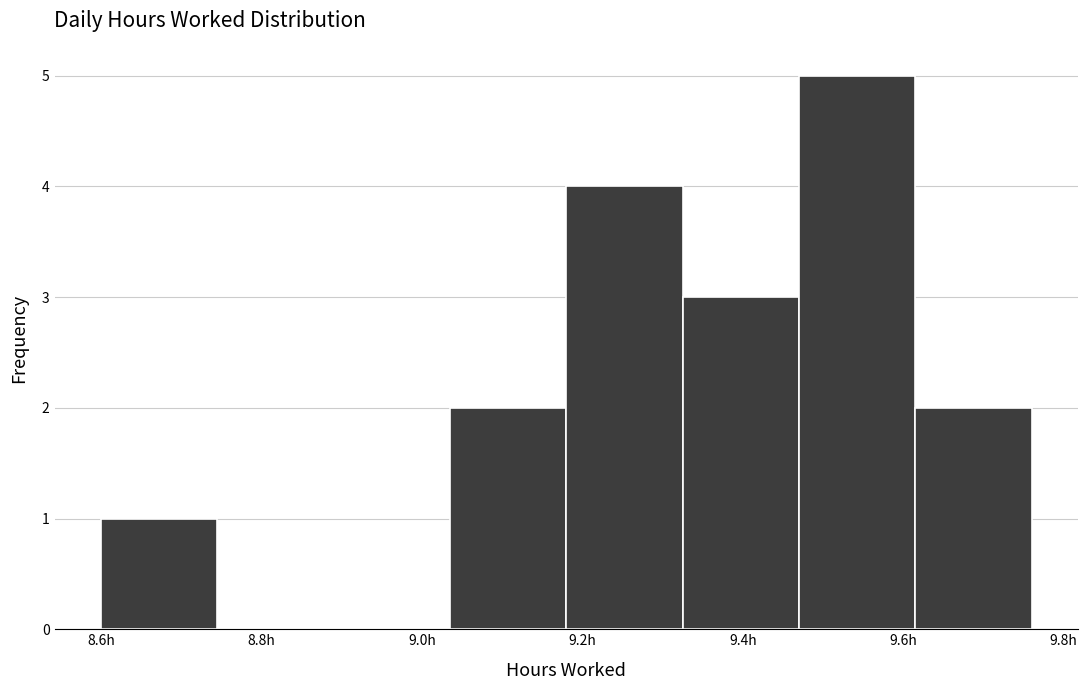

Reading left to right, list every bar in this chart as the range it spans on the x-axis followed by its height. Neither the bar edges nor the heights are printed on the chart, so give them approximately, as read against the axes.

8.600 to 8.745: 1
8.745 to 8.890: 0
8.890 to 9.035: 0
9.035 to 9.180: 2
9.180 to 9.325: 4
9.325 to 9.470: 3
9.470 to 9.615: 5
9.615 to 9.760: 2